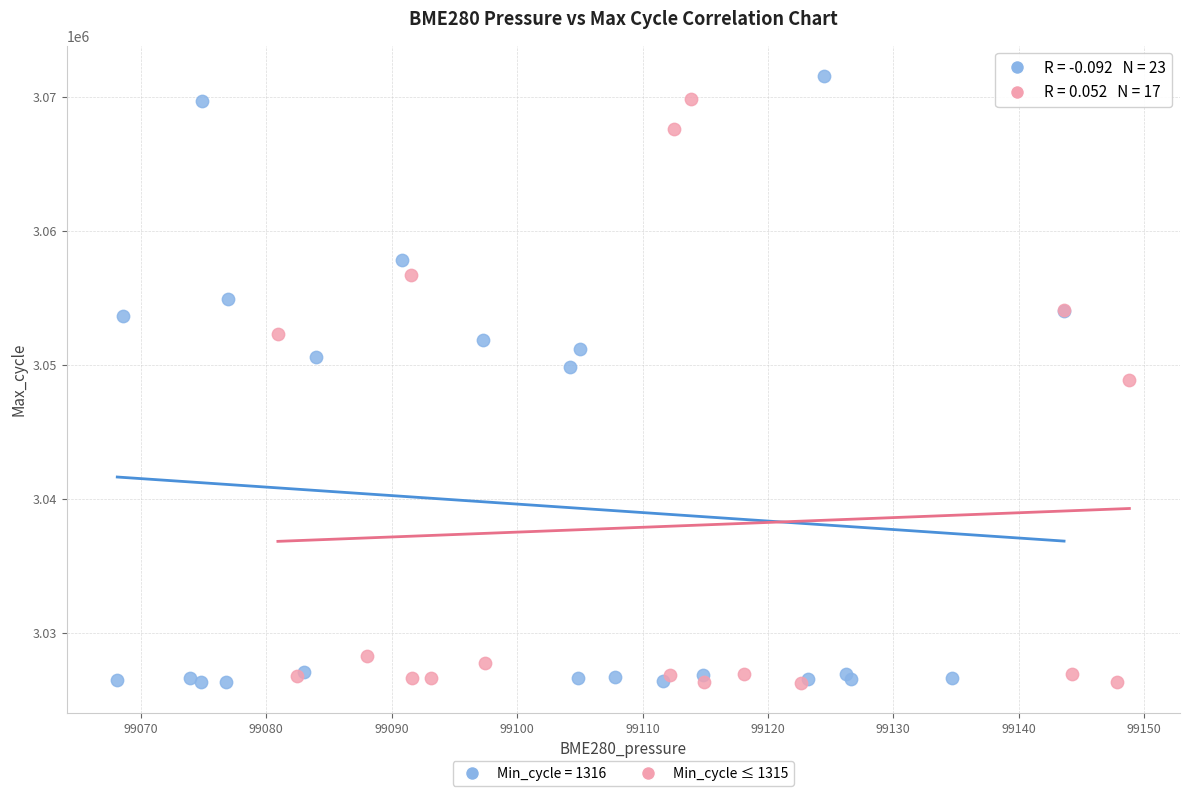

What are all the series names shown in the legend?

Min_cycle = 1316, Min_cycle ≤ 1315